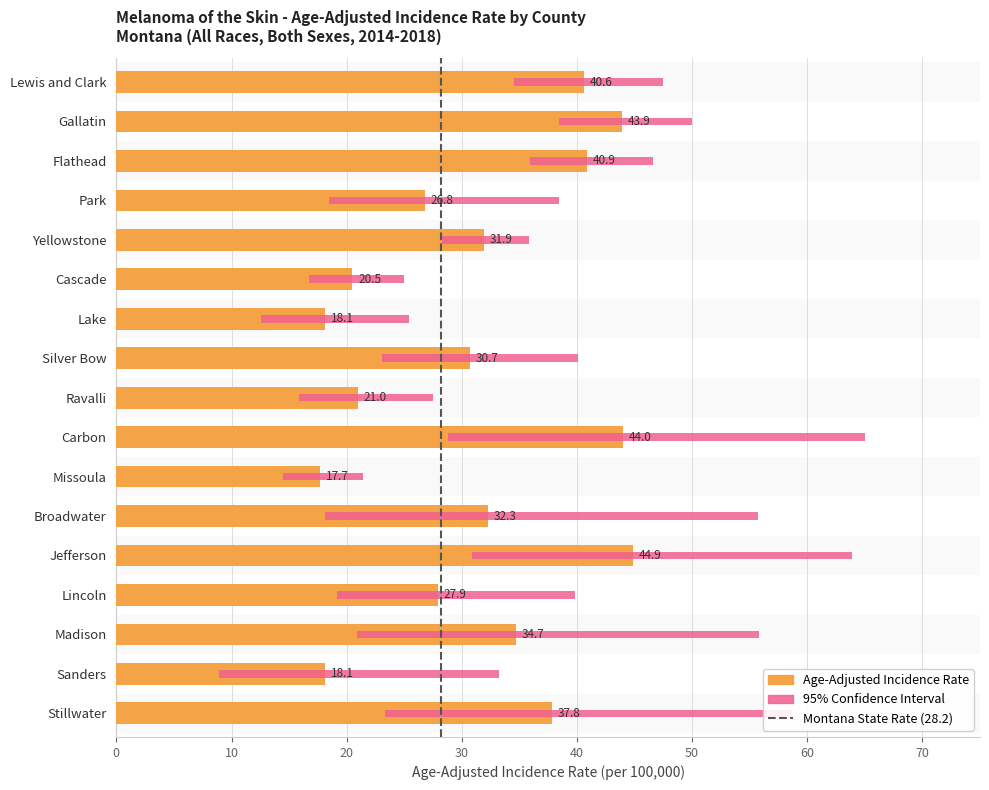

What position from the left is Flathead?

3